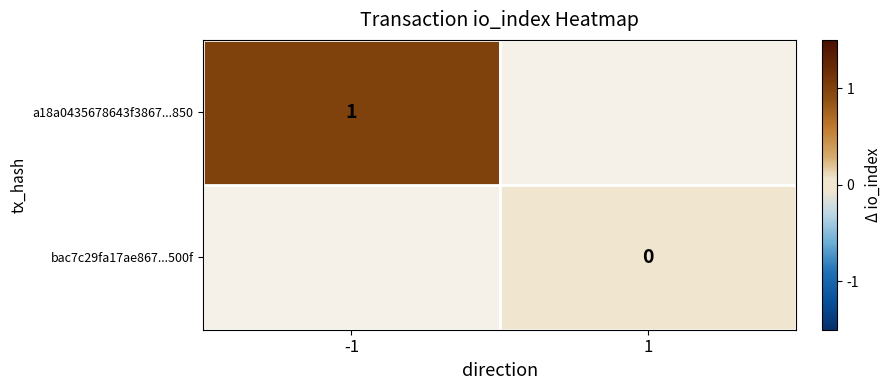

Which has a higher value, 1 or -1?

-1